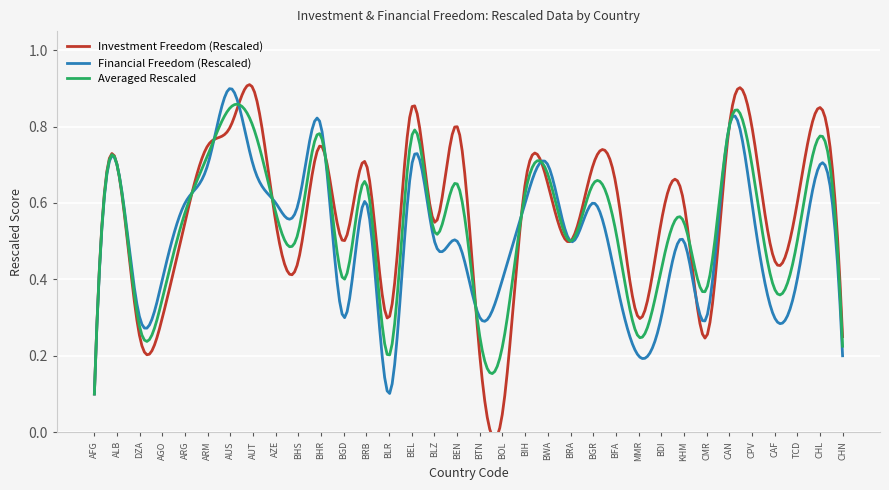

What is the average value of the Averaged Rescaled series?

0.5